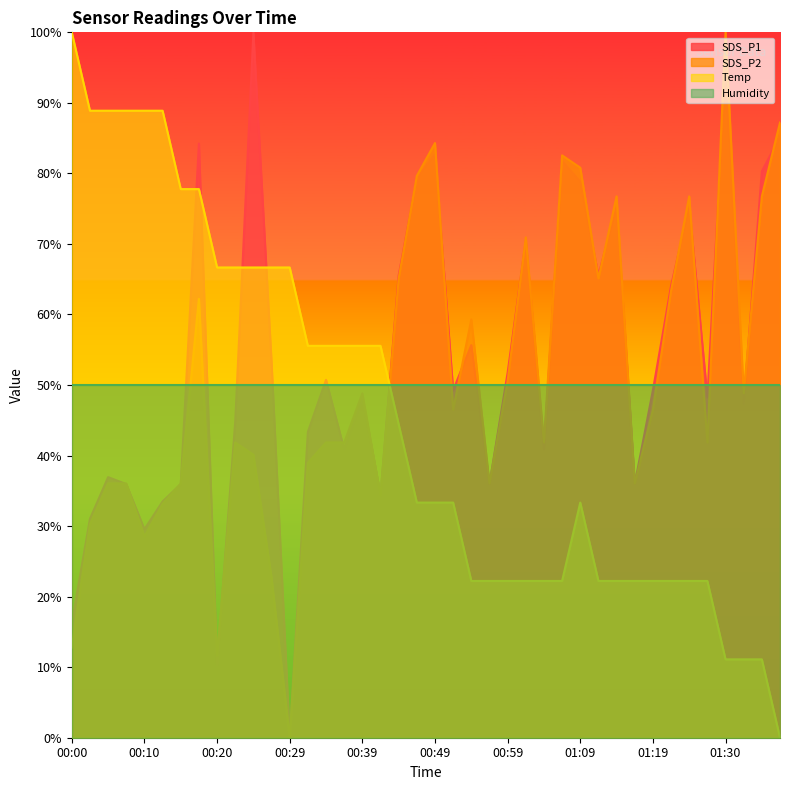

True or false: SDS_P1 has a value of 36.0 at 01:16.

True